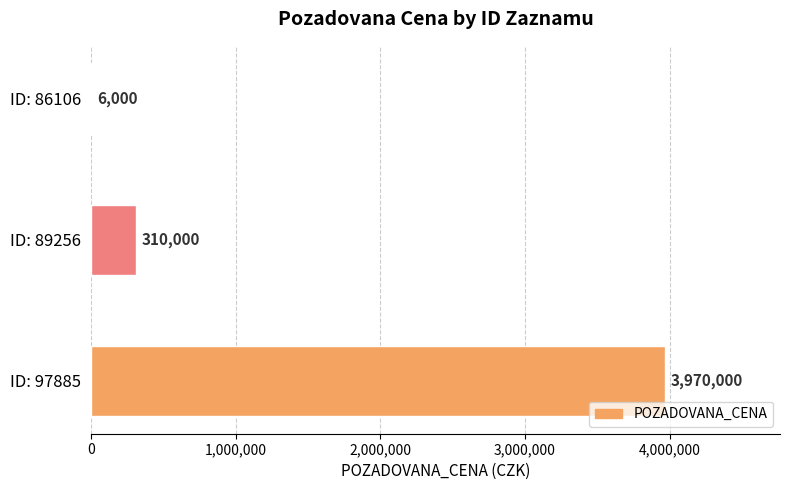

The chart shows a value of 2349724 at 97885. True or false?

False